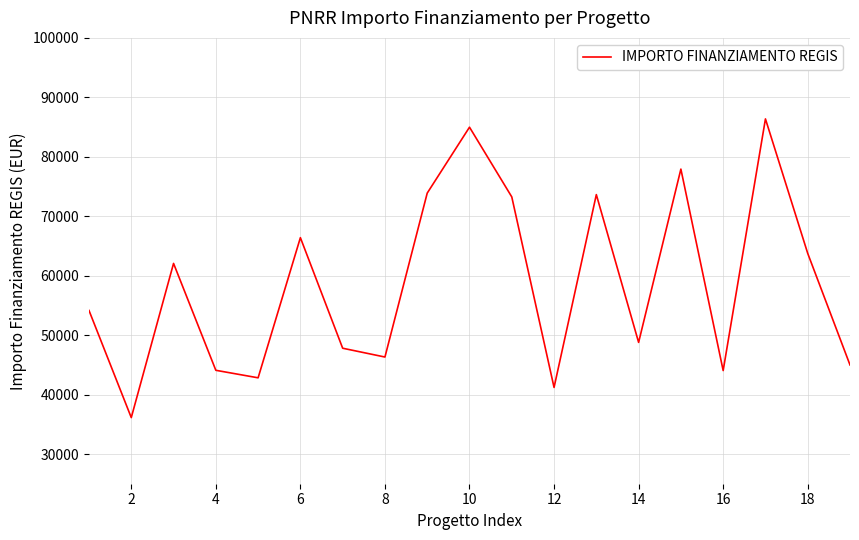

What is the maximum value shown in the chart?

86371.0